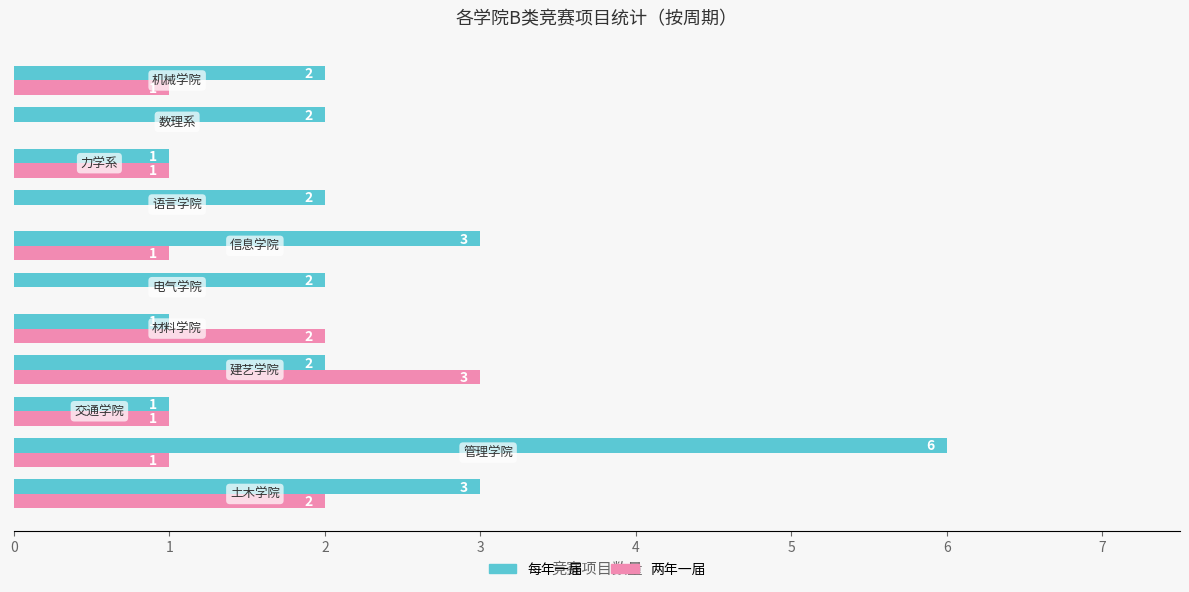

What is the sum of all 两年一届 values?

12